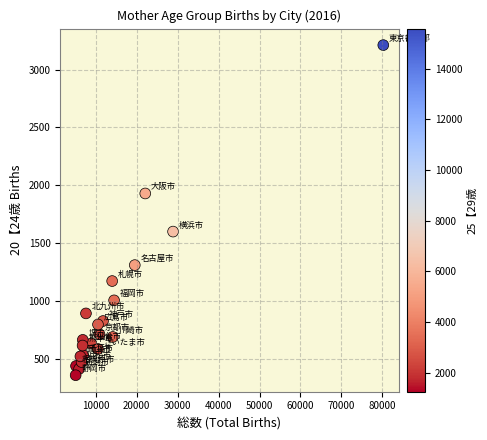

What Y value in the scatter plot is closest to 1784?

1929